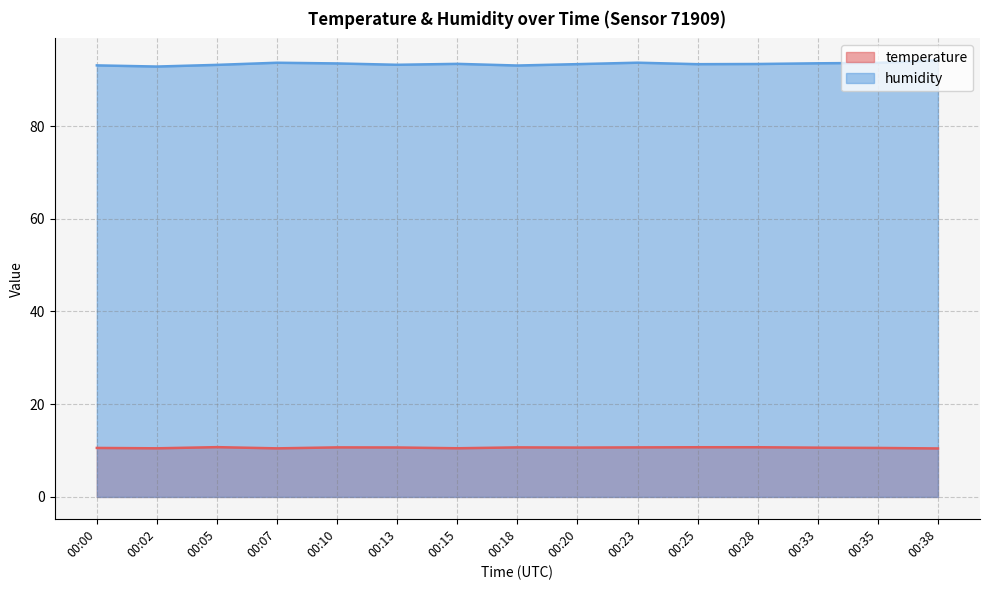

True or false: temperature and humidity cross at least once.

False